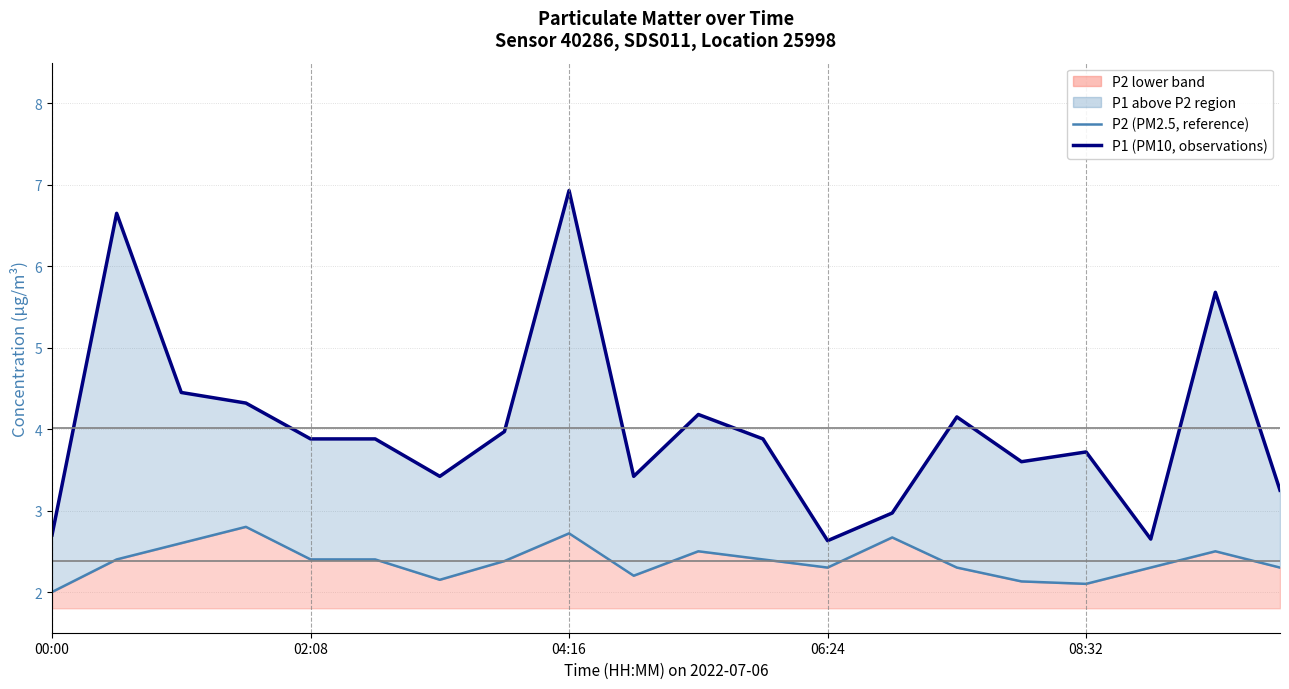

List the labels in order of P2 (PM2.5, reference) value, smallest first.

00:00, 16, 15, 6, 9, 12, 14, 17, 19, 7, 02:08, 08:32, 5, 11, 10, 18, 04:16, 13, 8, 06:24